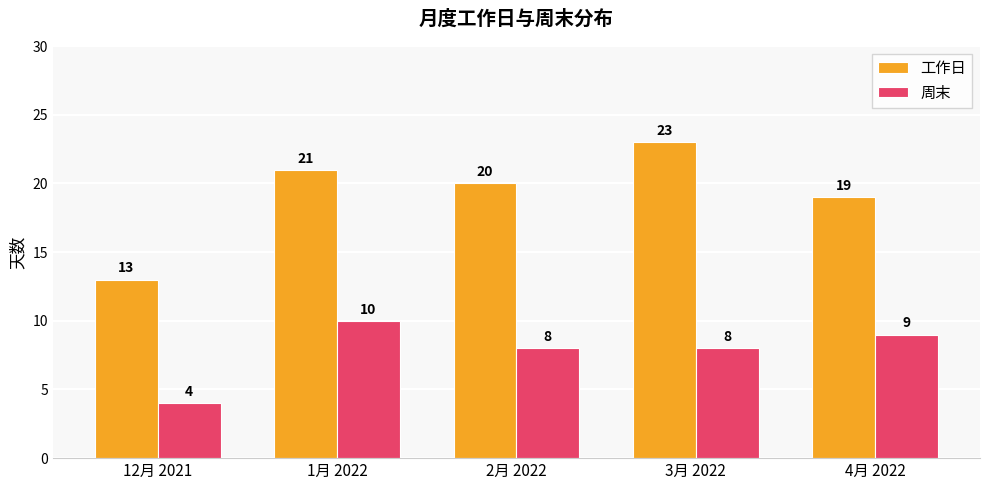

What is the total value across all series at 3月 2022?

31